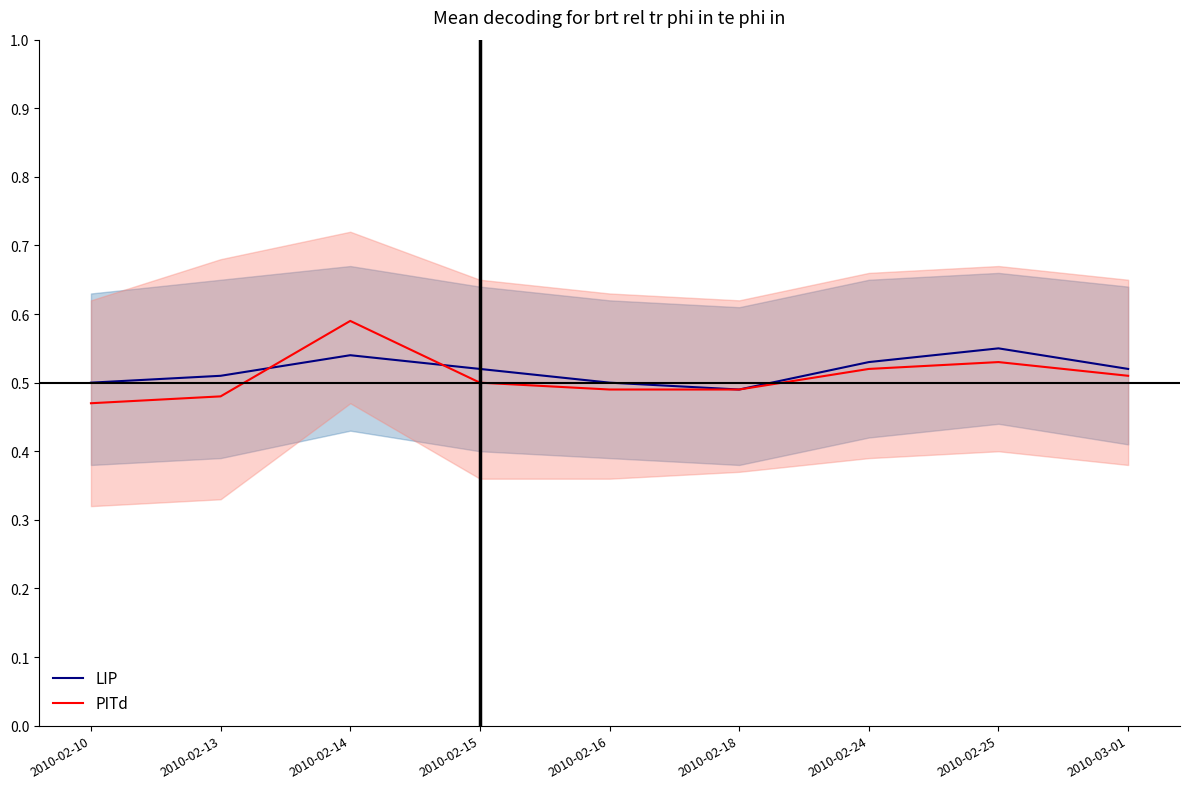

What position from the left is 2010-02-10?

1